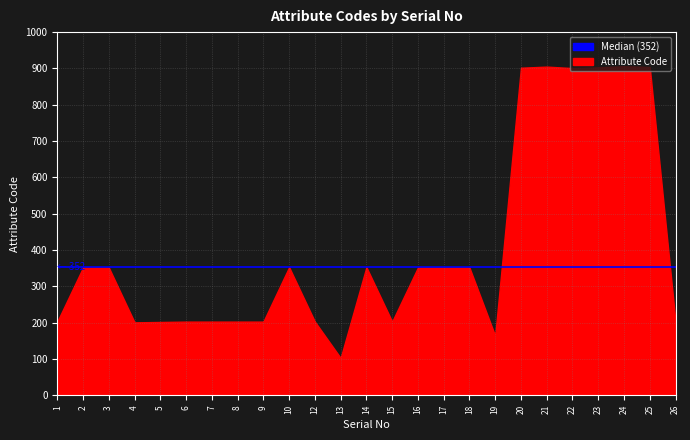

What is the change in value from 5 to 17?

+150